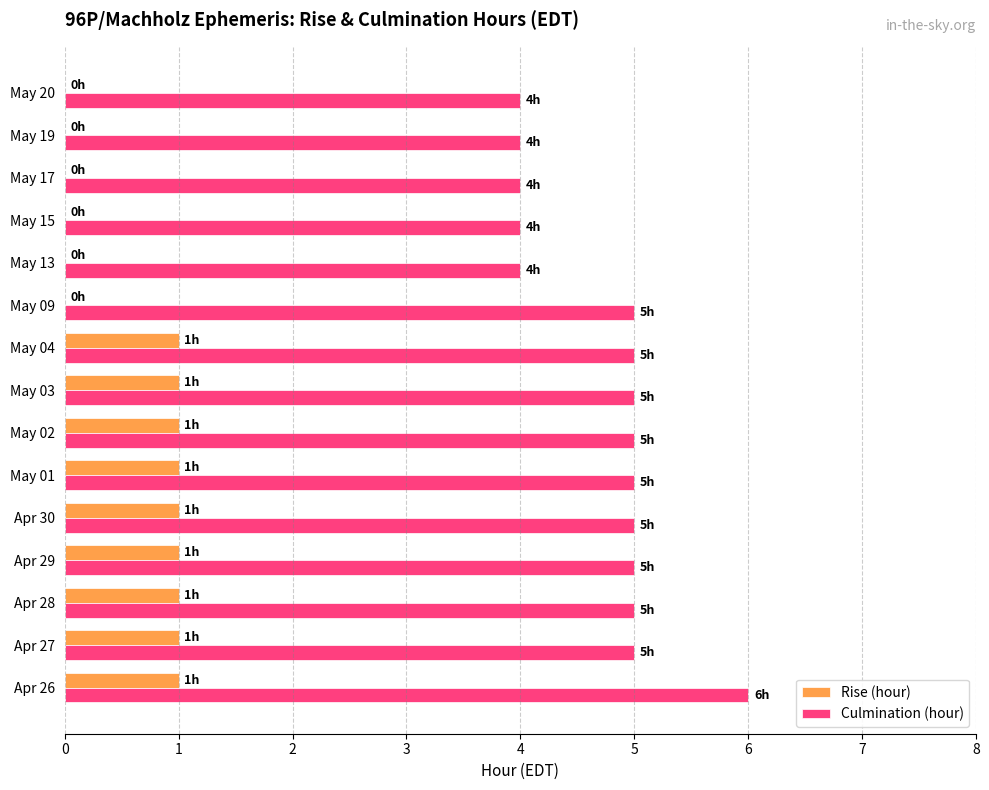

What is the highest value of the Culmination (hour) series?

6